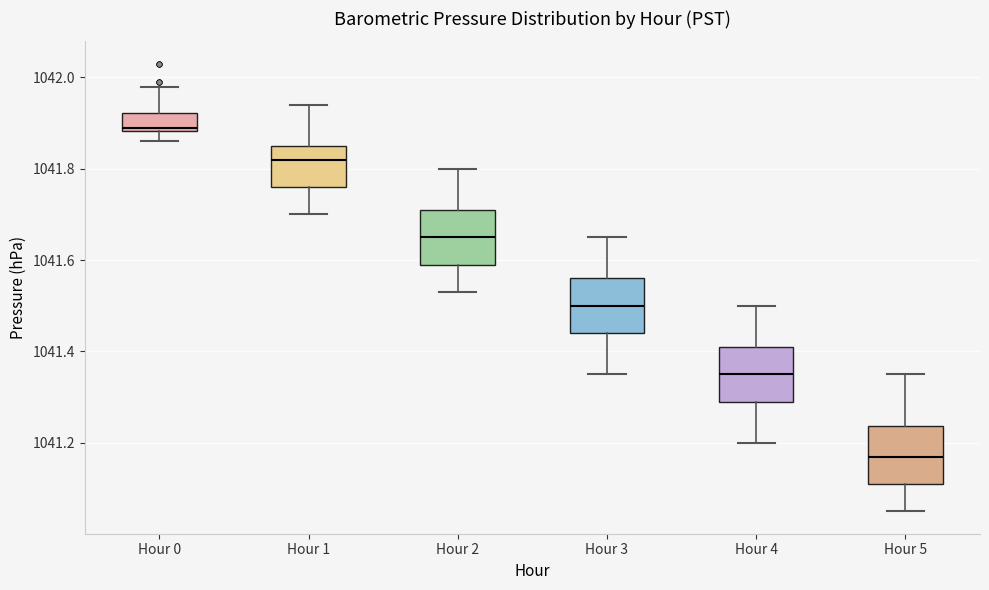

Which box's median line is the highest?

Hour 0